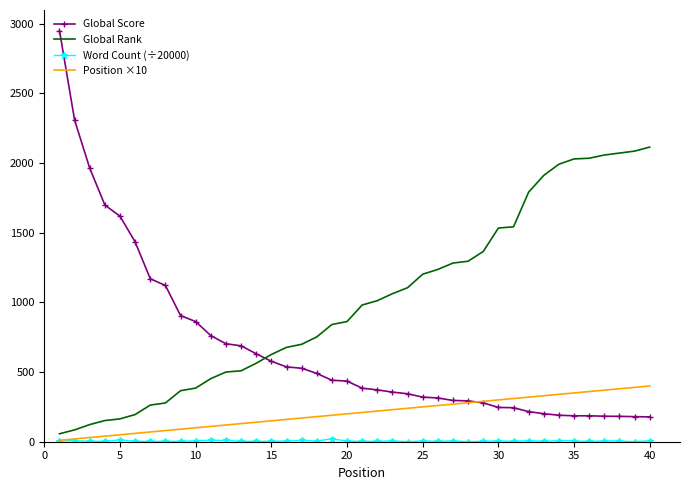

What is the maximum value shown in the chart?

2950.0